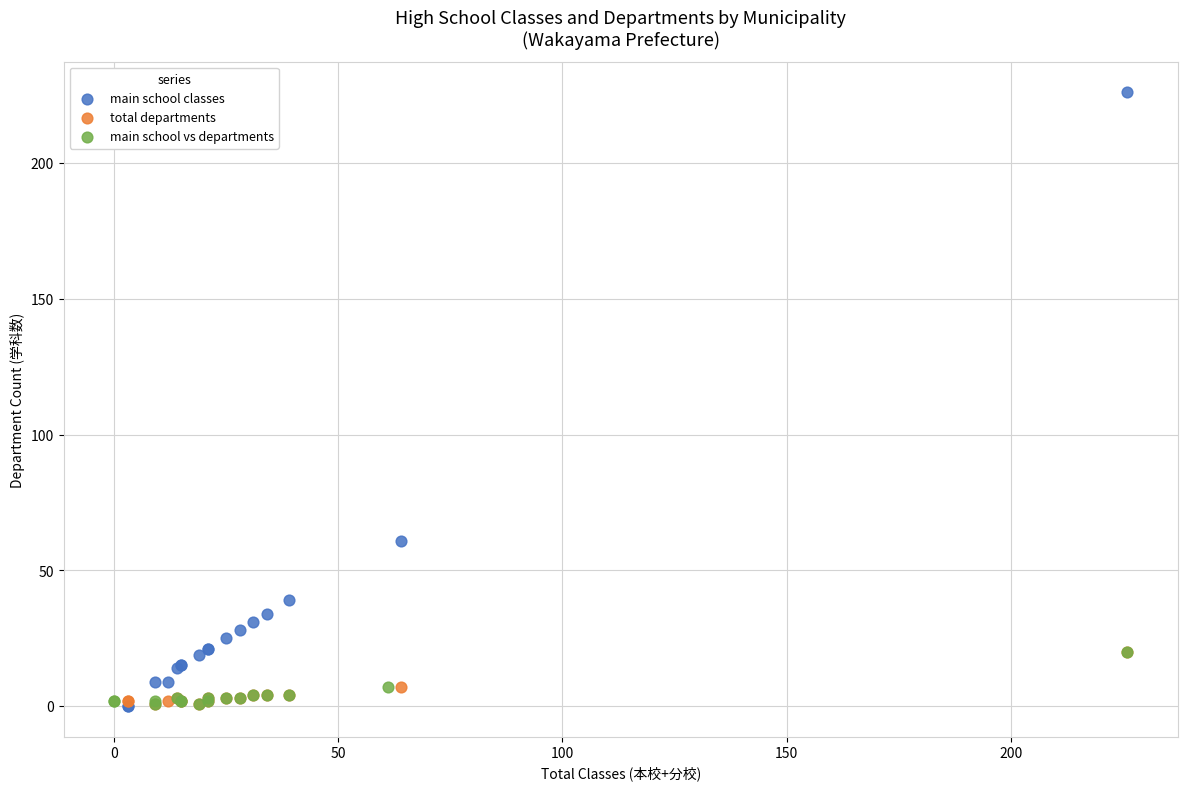

Which series contains the highest Y value?

main school classes